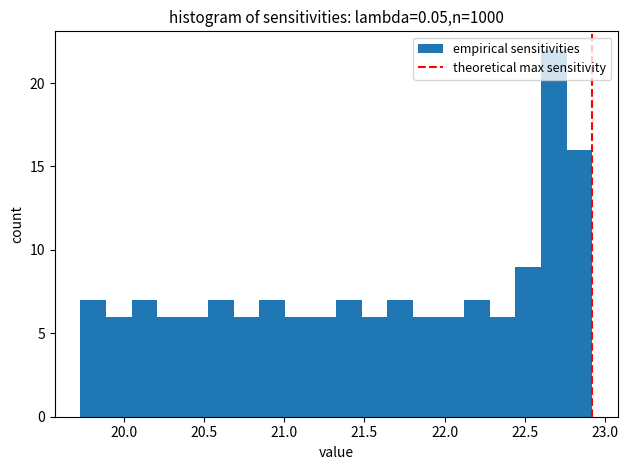

Read against the x-axis, roughly where is the centre of the tallest bar?

22.70